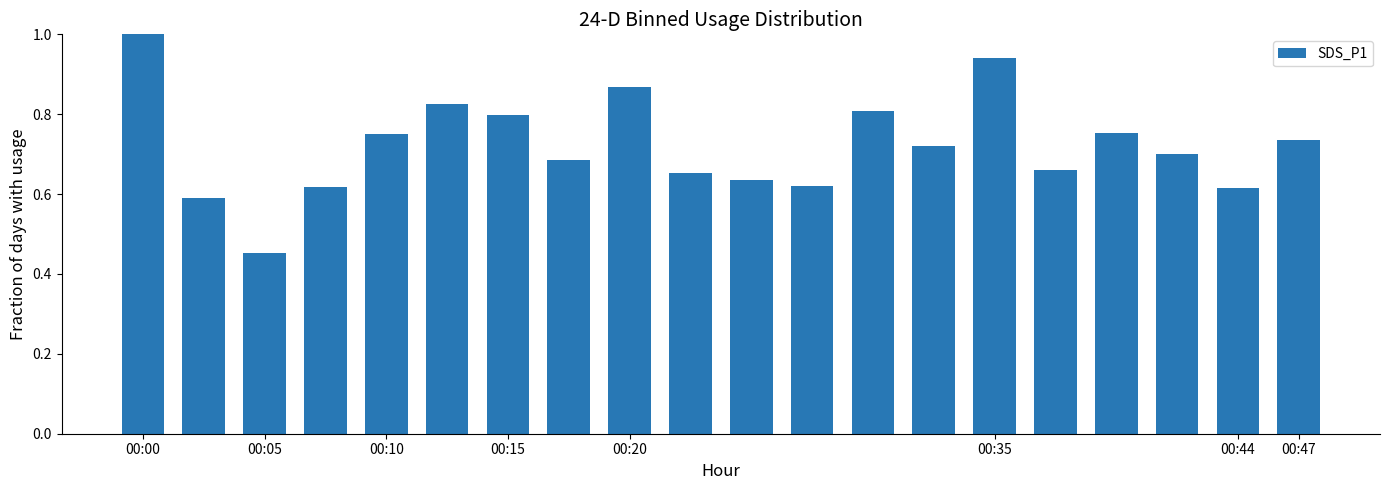

What is the sum of all values?

14.4